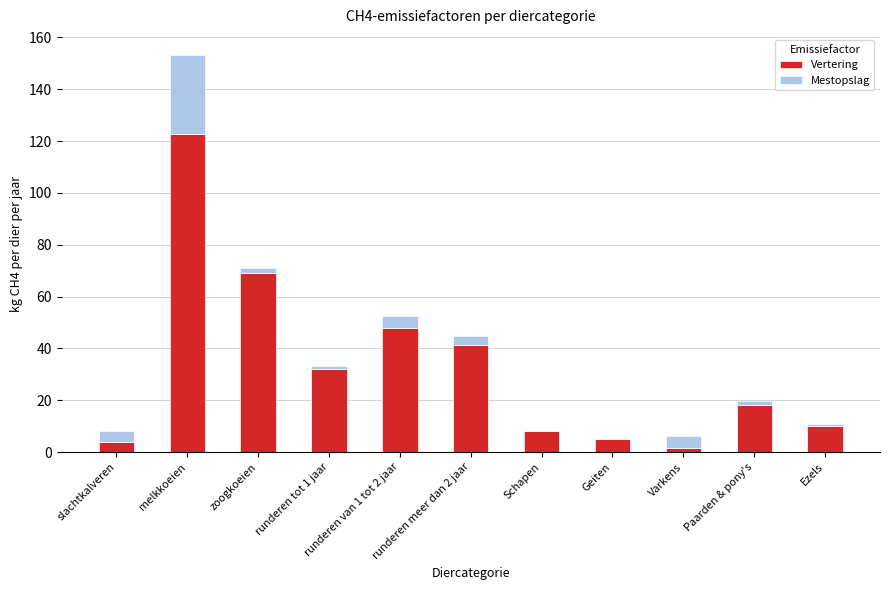

Does the chart contain stacked bars?

Yes